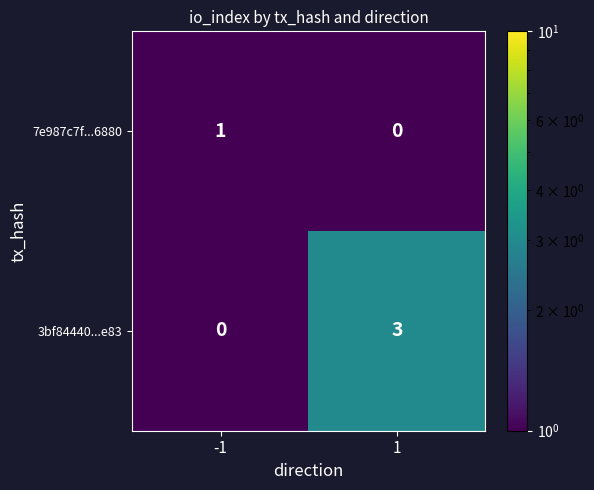

List the series in order of their peak value, lowest first.

7e987c7f...6880, 3bf84440...e83